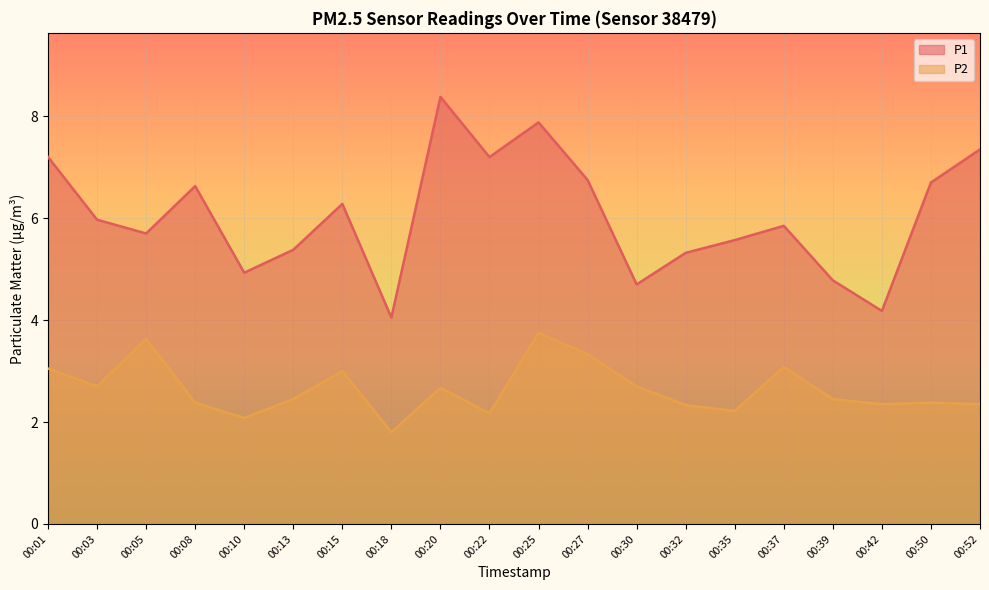

What is the spread (max minus min) of values at 00:22?

5.0